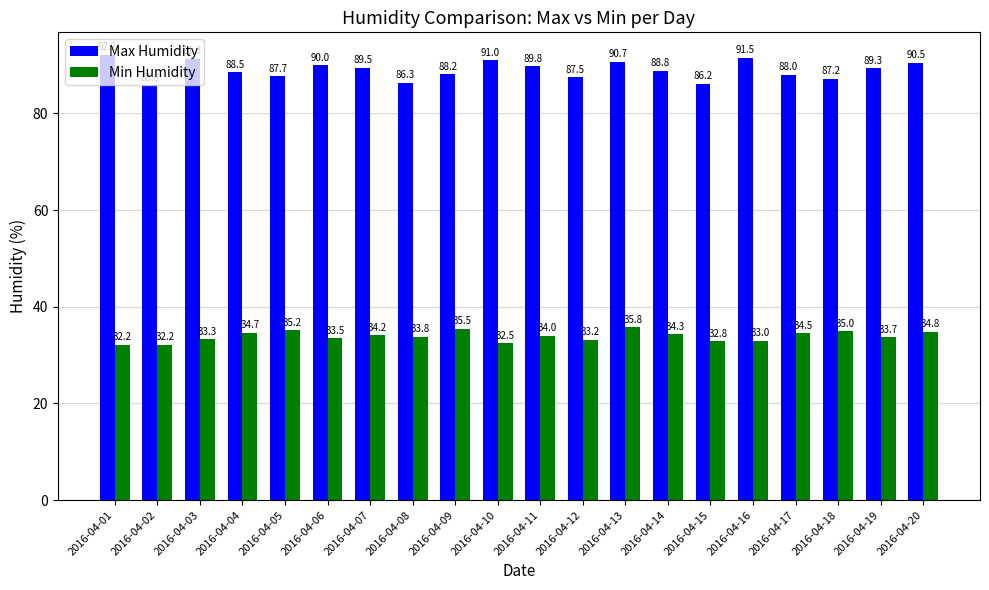

What is the value of the Max Humidity bar at the 10th from the left?

91.0